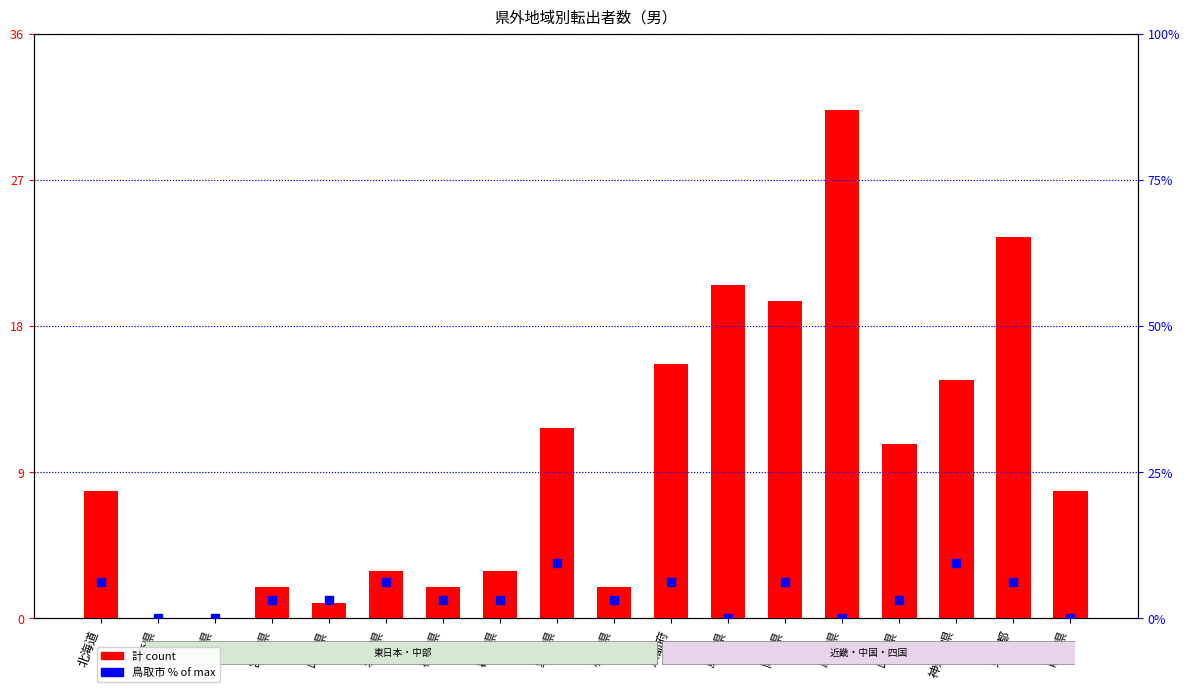

What is the total value across all series at 茨城県?

9.2